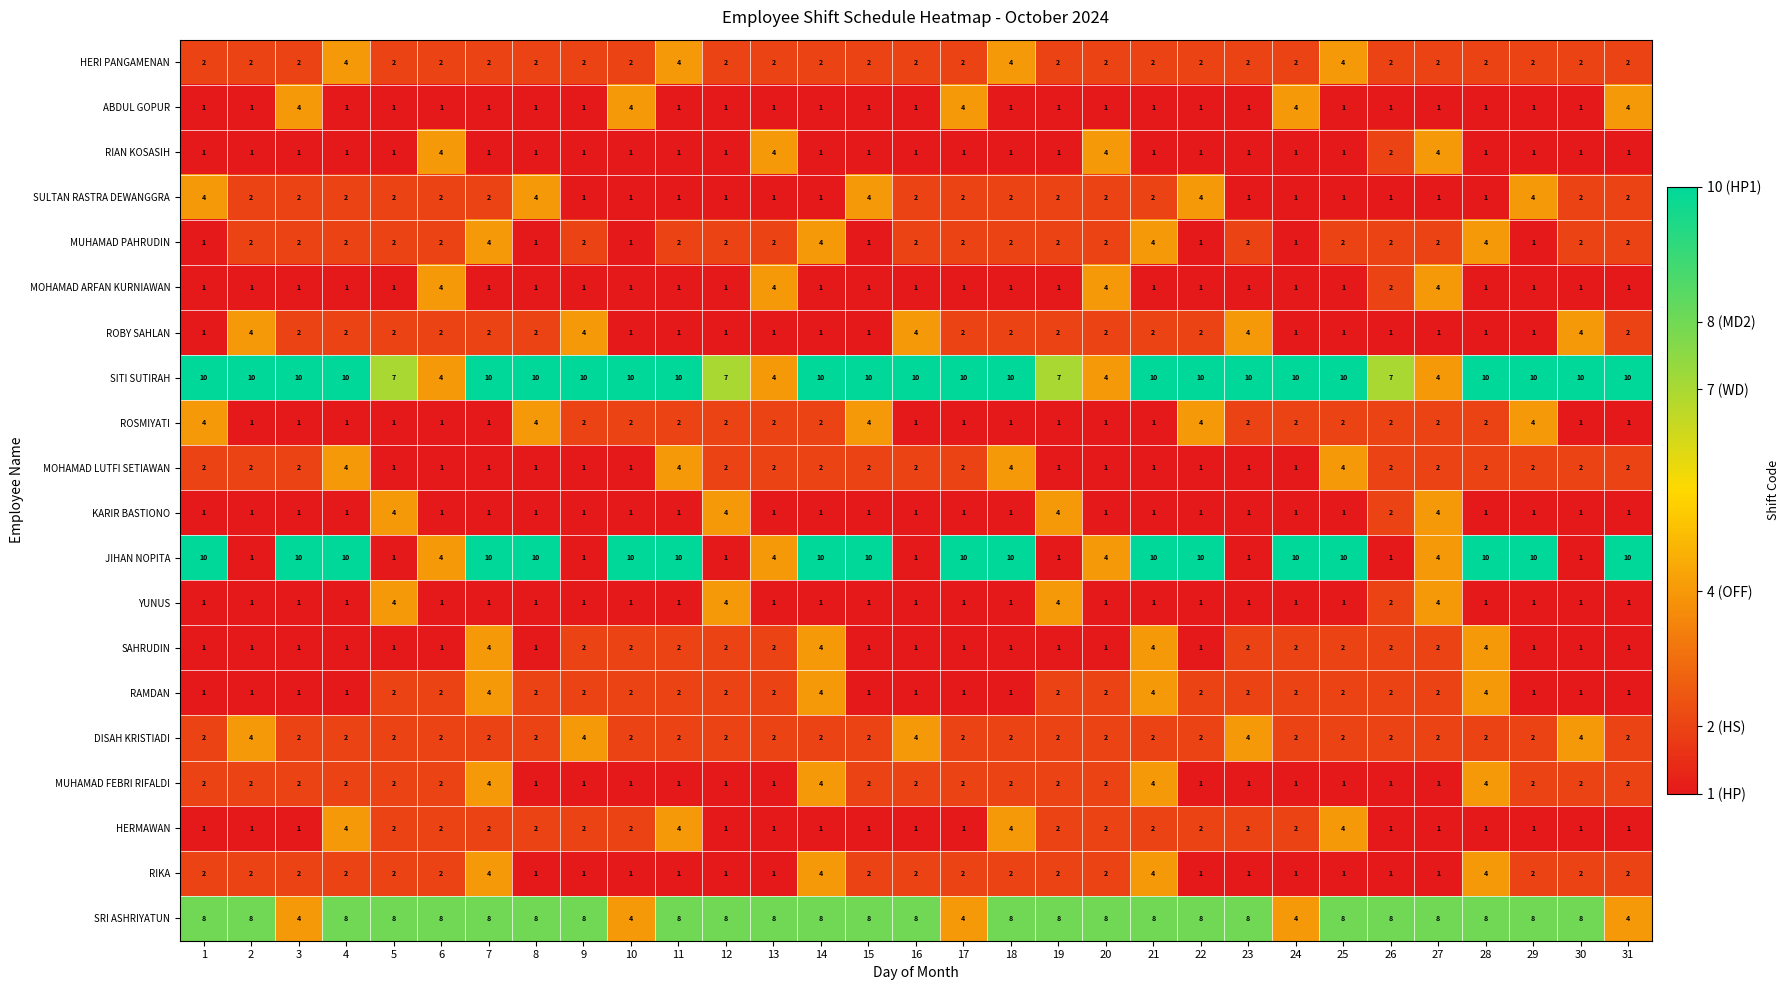

How many ROBY SAHLAN values are between 1 and 2?

26